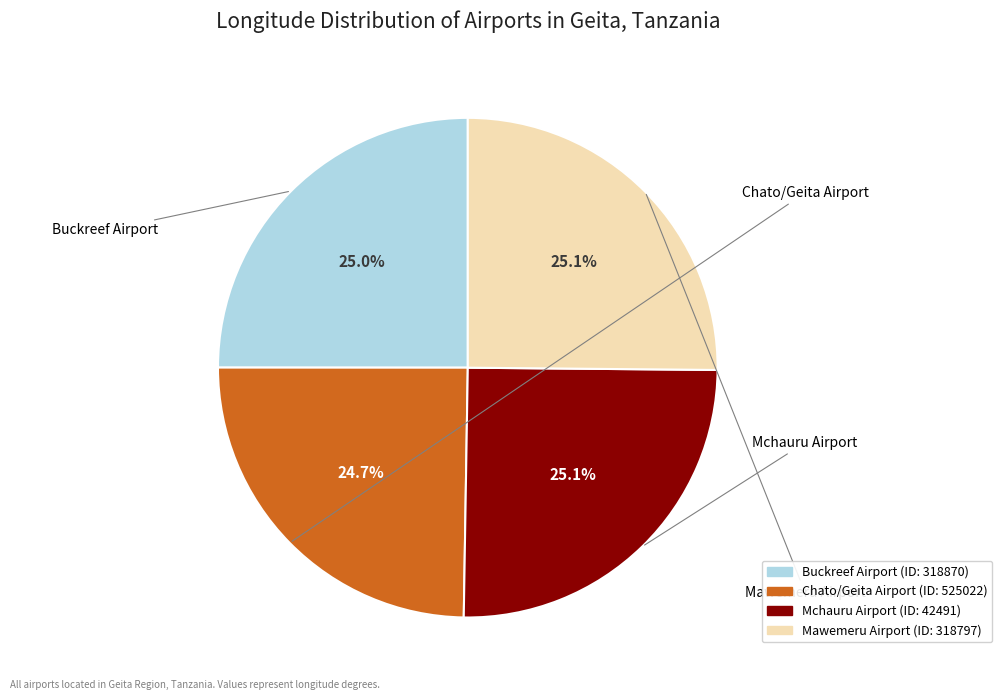

Count the number of slices in the pie.

4